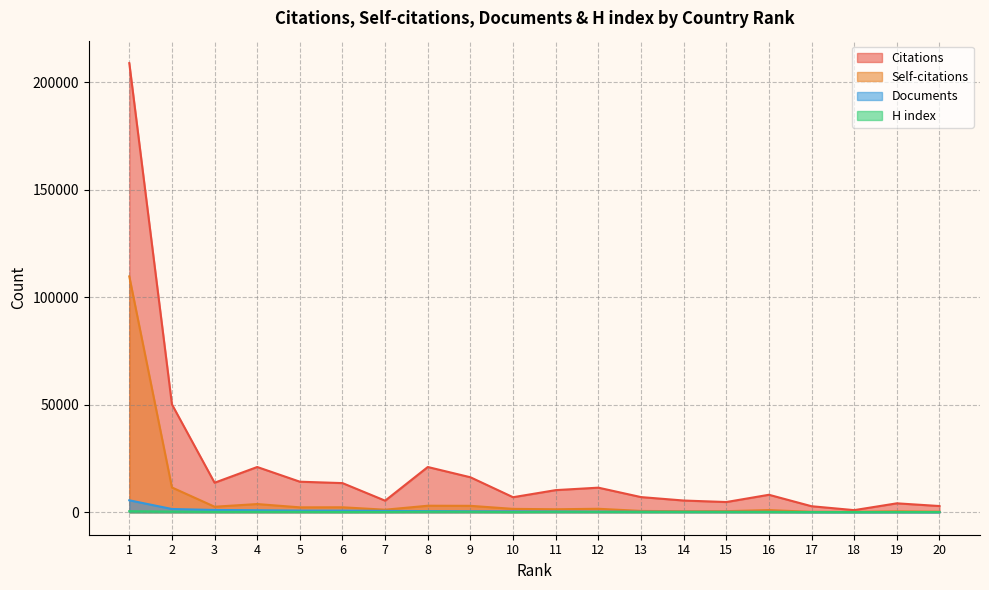

Where is the first local minimum for Citations?

3